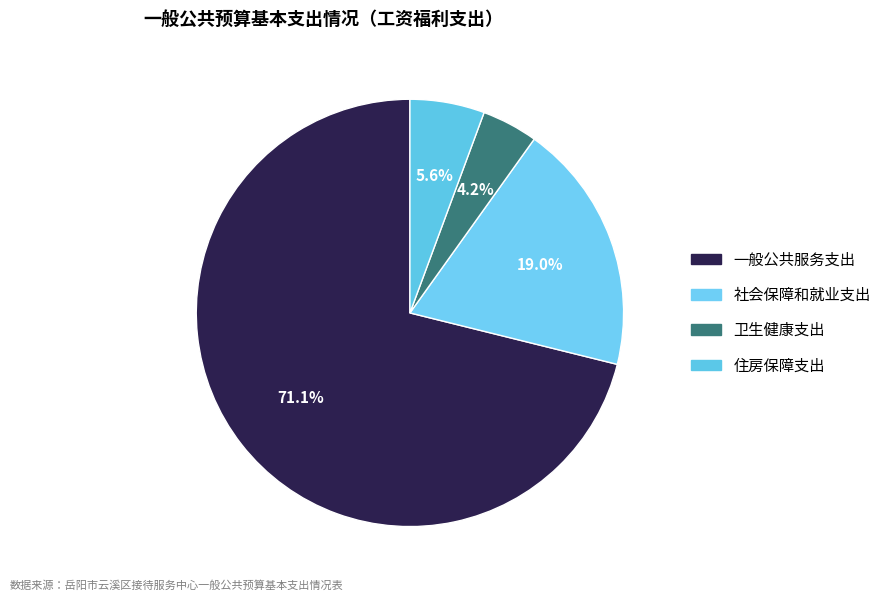

What is the total percentage of 社会保障和就业支出 and 一般公共服务支出?

90.1%